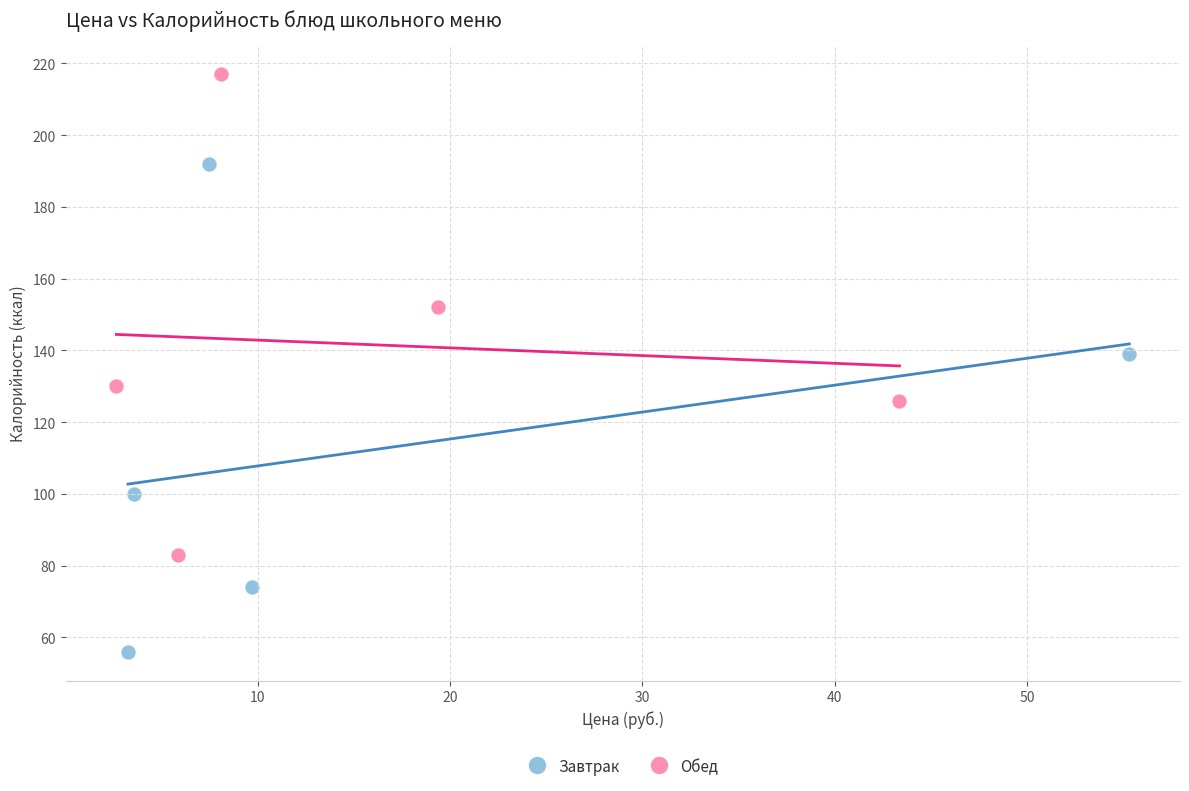

Which series reaches the minimum Y coordinate?

Завтрак